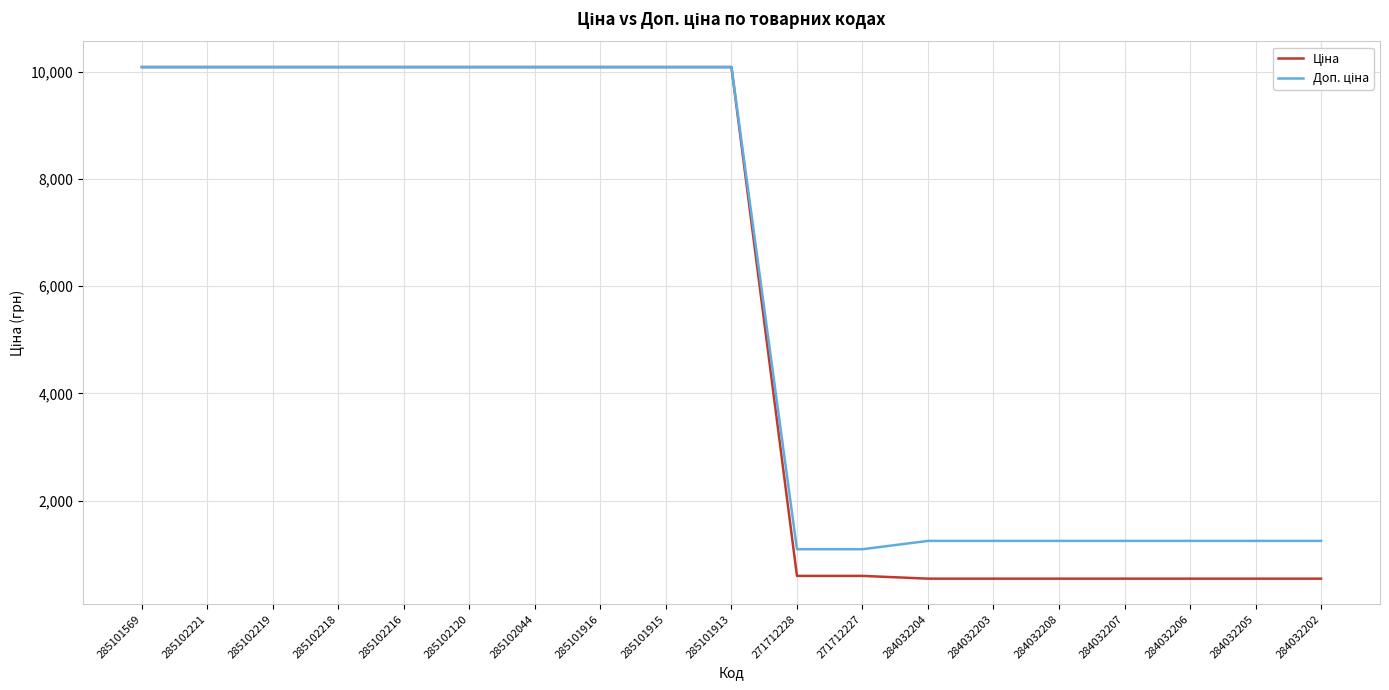

What is the maximum value shown in the chart?

10085.8